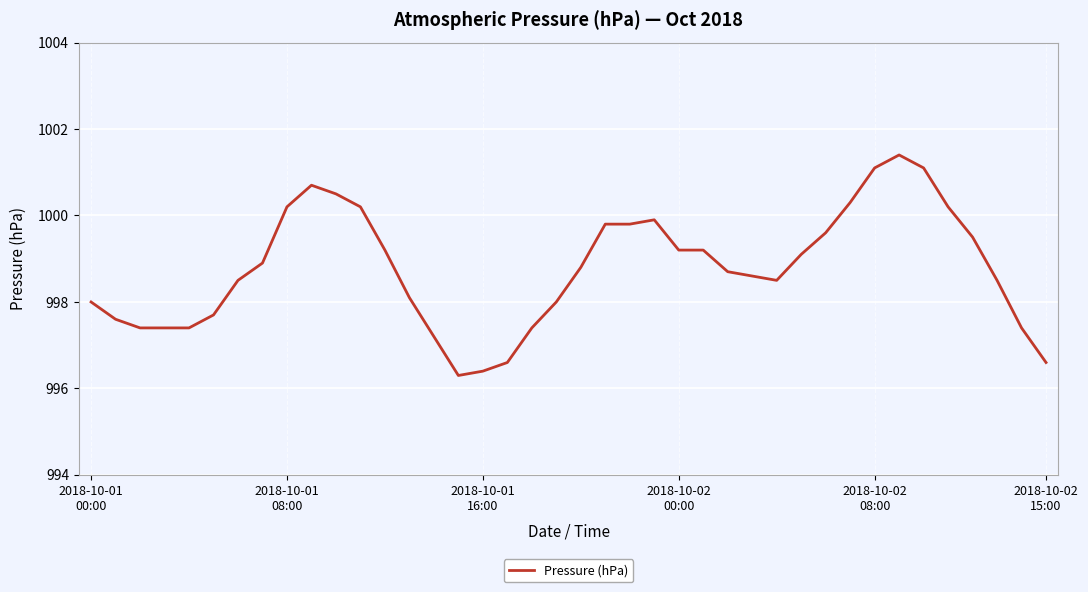

What is the minimum value shown in the chart?

996.3